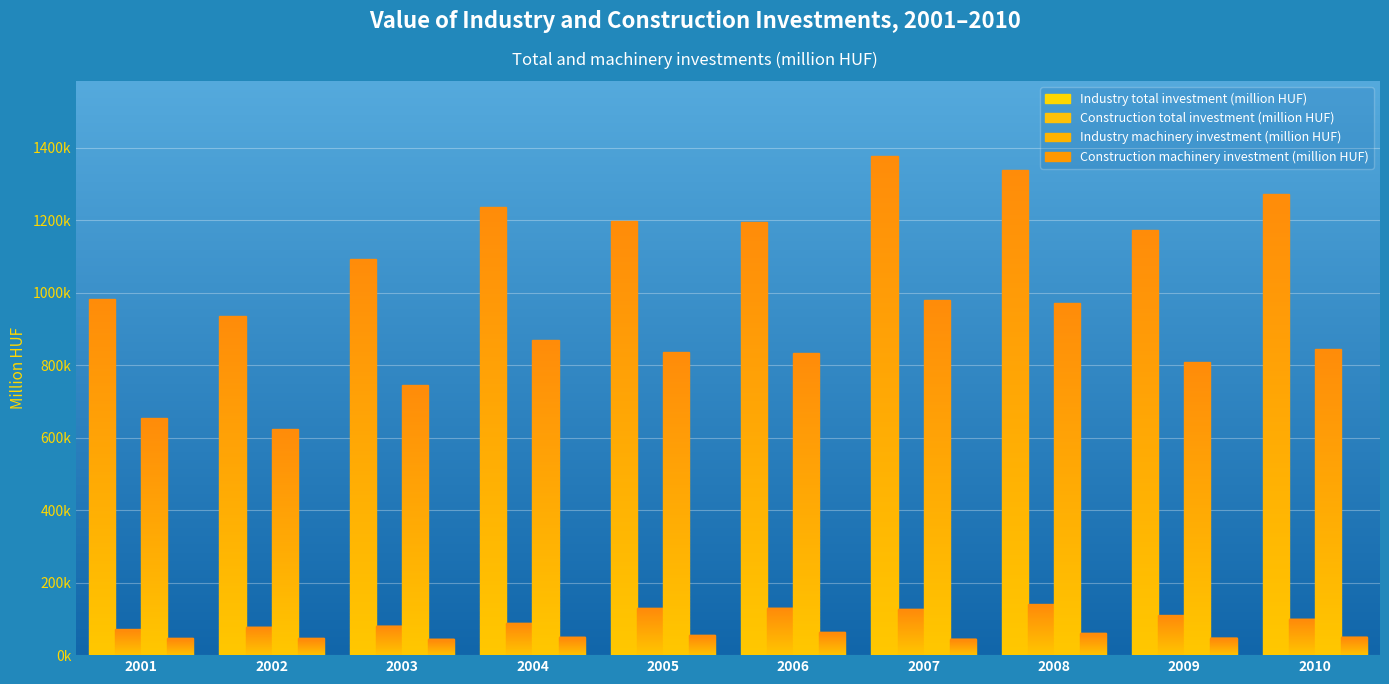

Which category has the highest value across all series?

2007